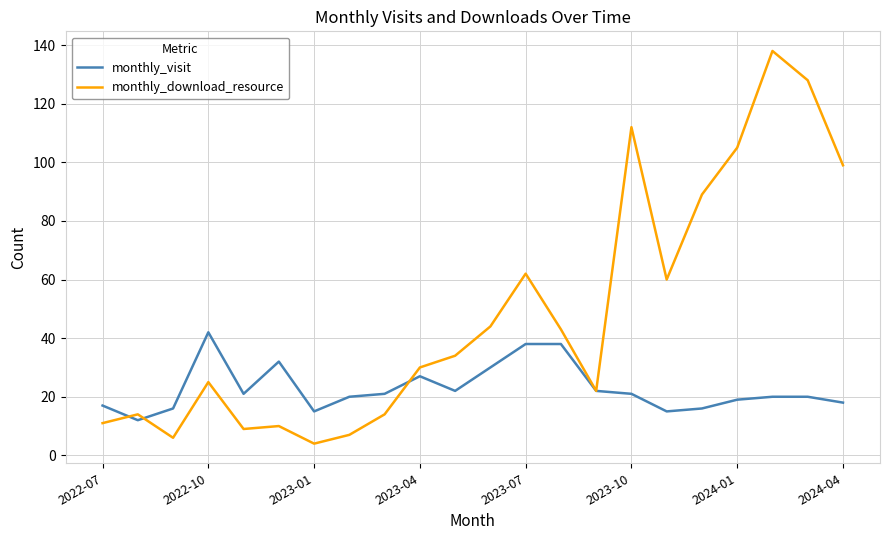

Which series has the widest spread of values?

monthly_download_resource